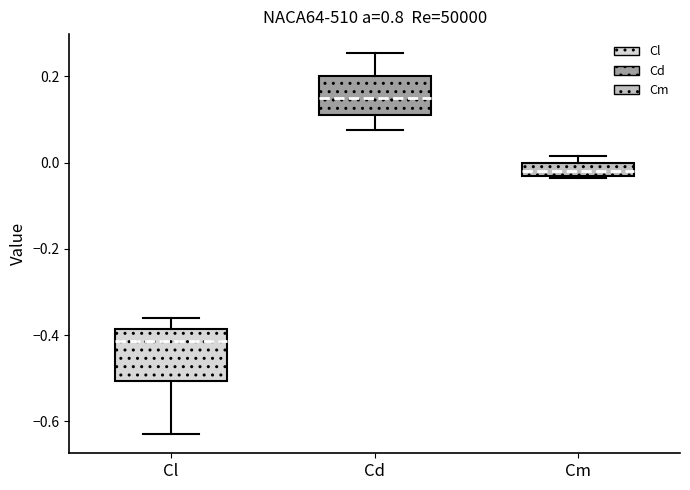

Which box has the lowest median line?

Cl